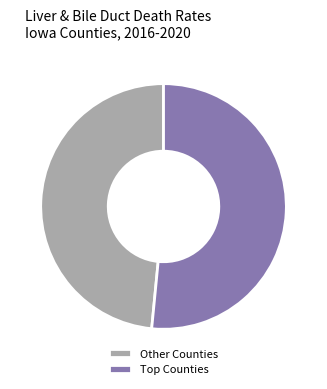

Which slice is the largest?

Top Counties